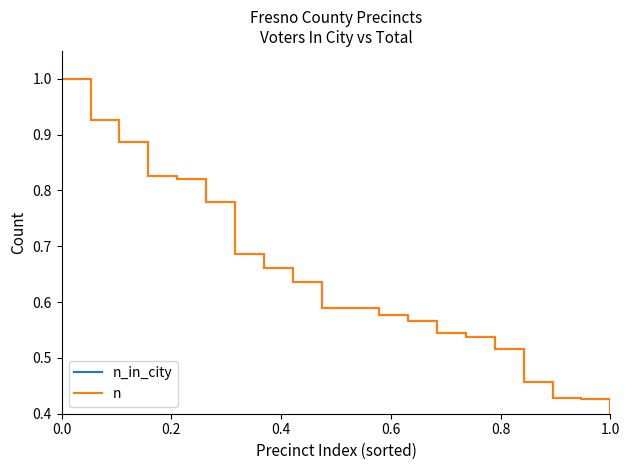

Reading left to right, list all the values displayed in this chart.

n_in_city: 1.0	0.9	0.9	0.8	0.8	0.8	0.7	0.7	0.6	0.6	0.6	0.6	0.6	0.5	0.5	0.5	0.5	0.4	0.4	0.4
n: 1.0	0.9	0.9	0.8	0.8	0.8	0.7	0.7	0.6	0.6	0.6	0.6	0.6	0.5	0.5	0.5	0.5	0.4	0.4	0.4